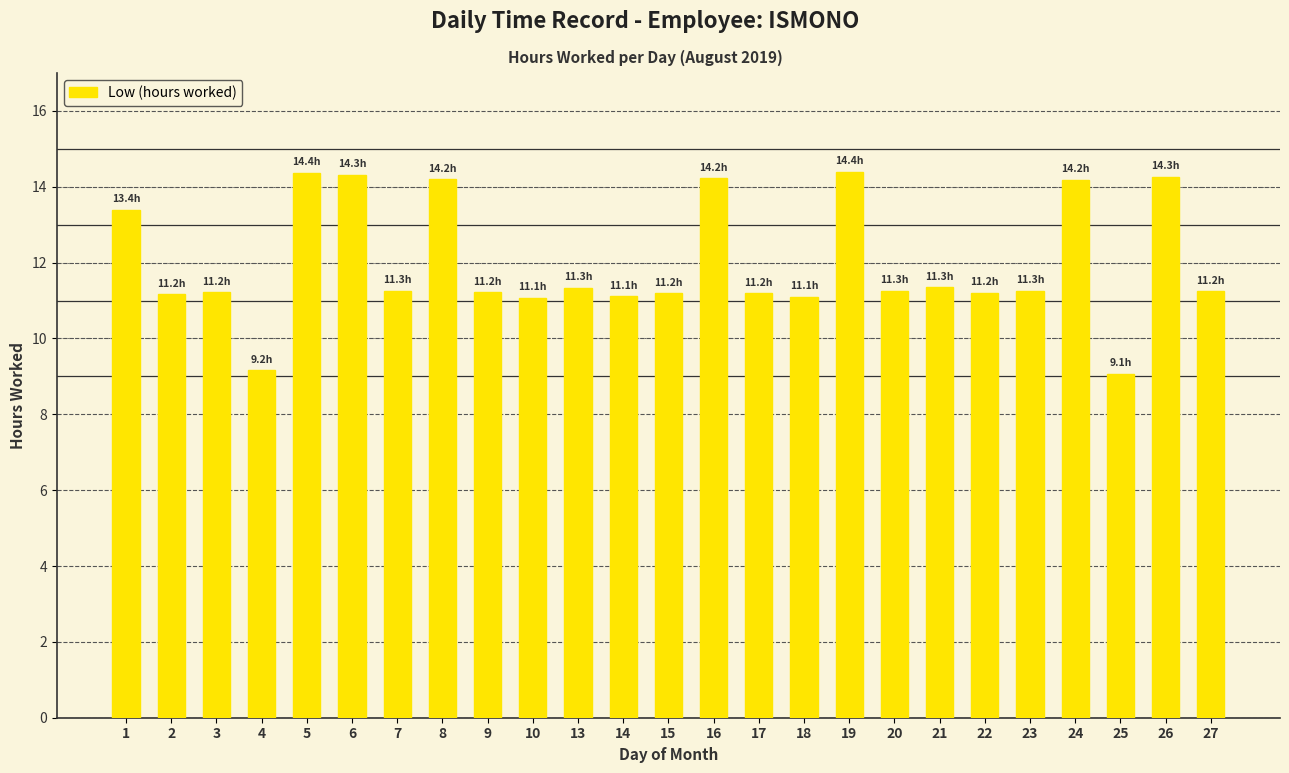

What is the greatest value displayed?

14.4